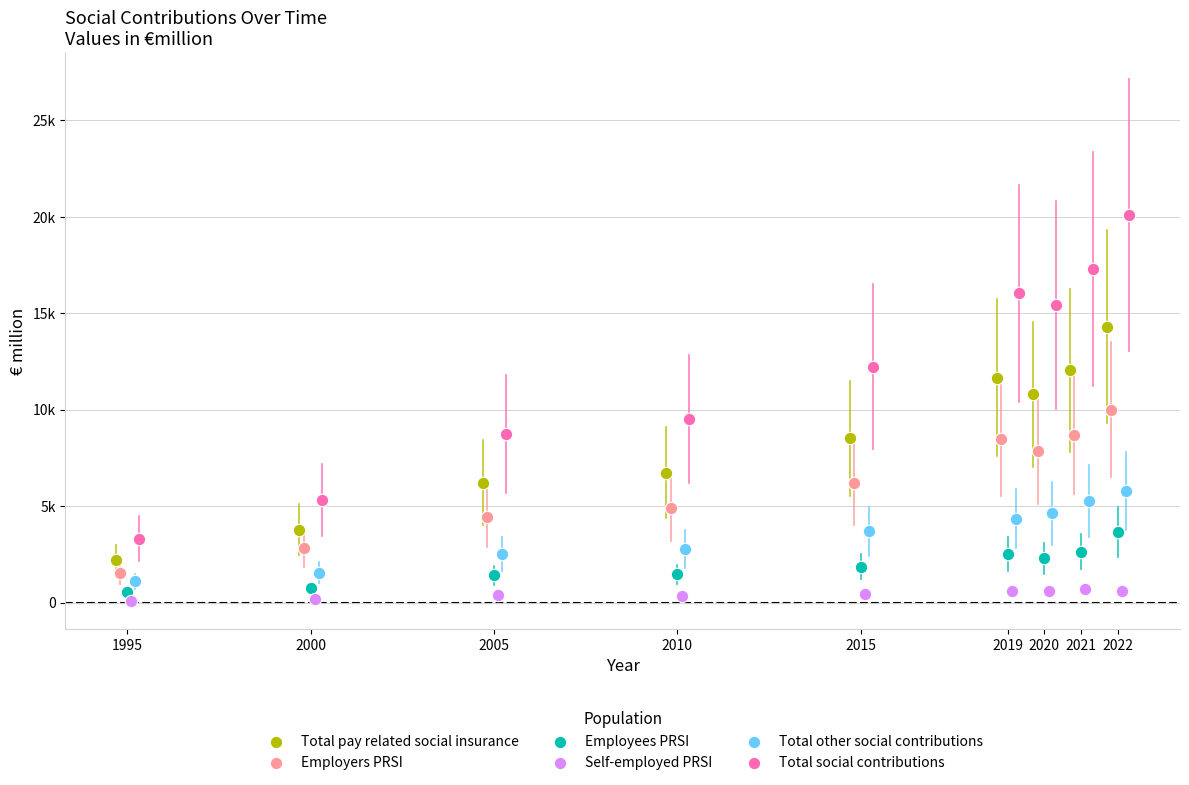

Which series reaches the maximum Y coordinate?

Total social contributions